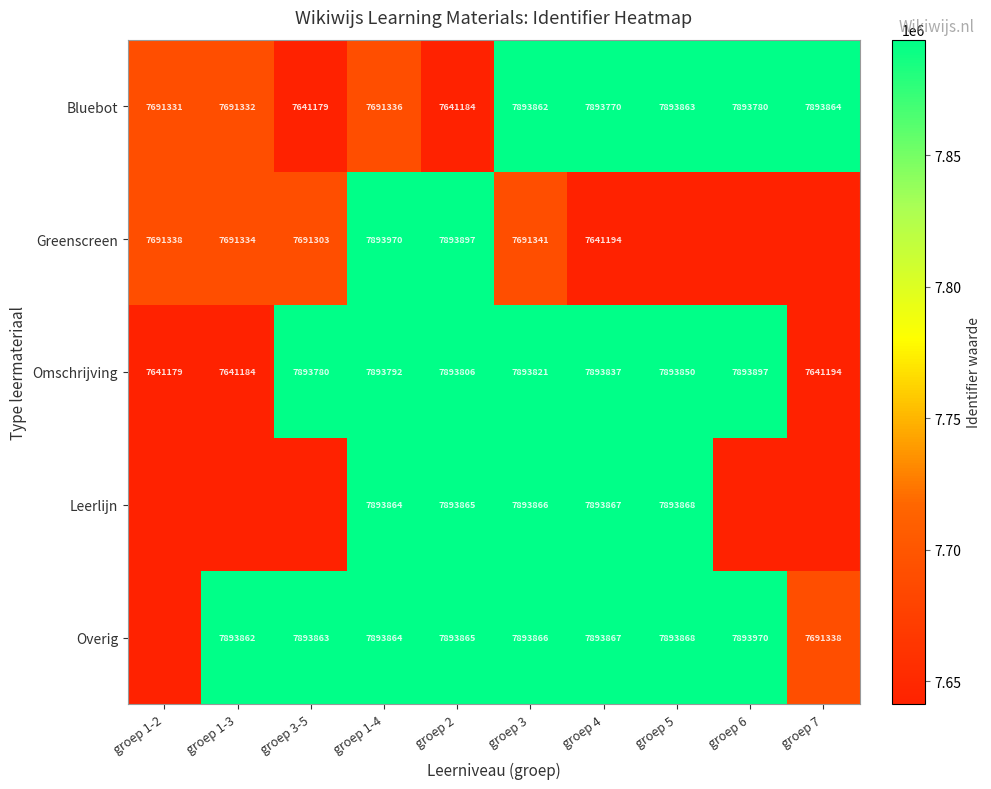

What is the average value of the Omschrijving series?

7818034